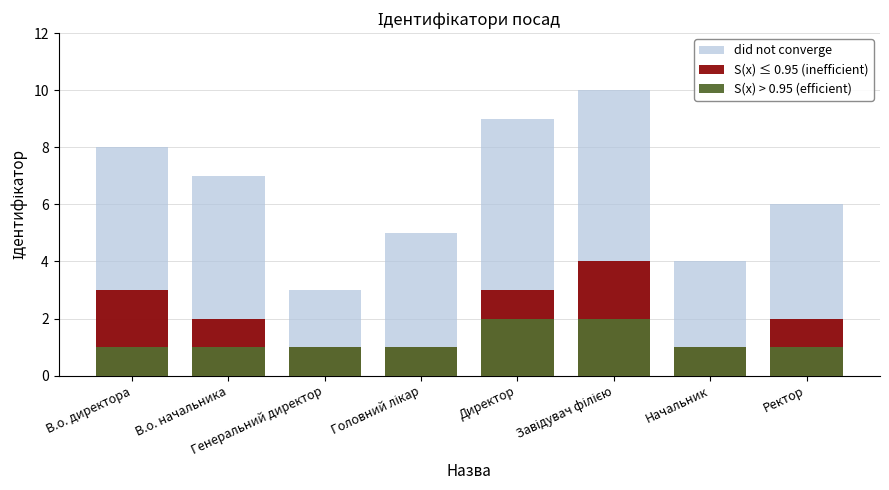

Is the value of did not converge at Ректор greater than the value of S(x) ≤ 0.95 (inefficient) at Начальник?

Yes